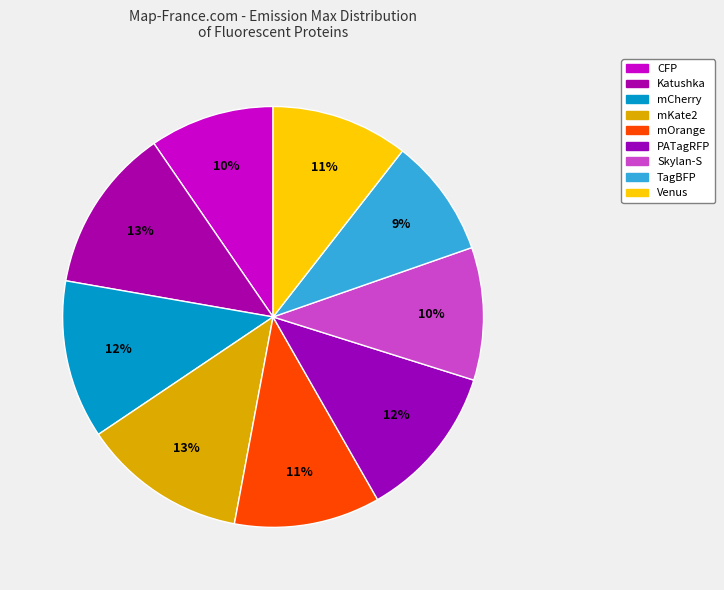

What portion of the pie excludes Skylan-S?

89.8%